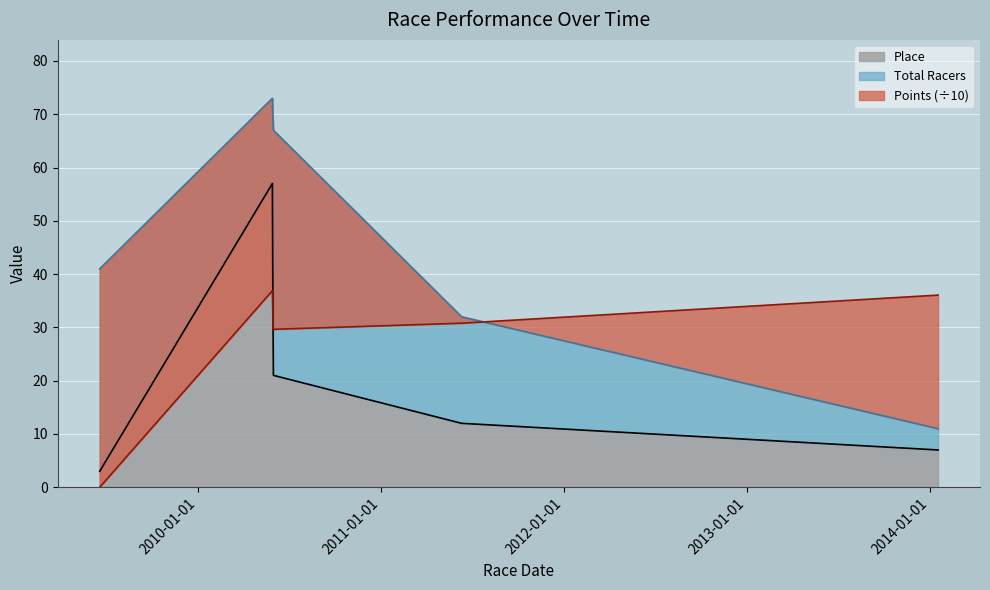

How many data points in Total Racers are above 67?

2